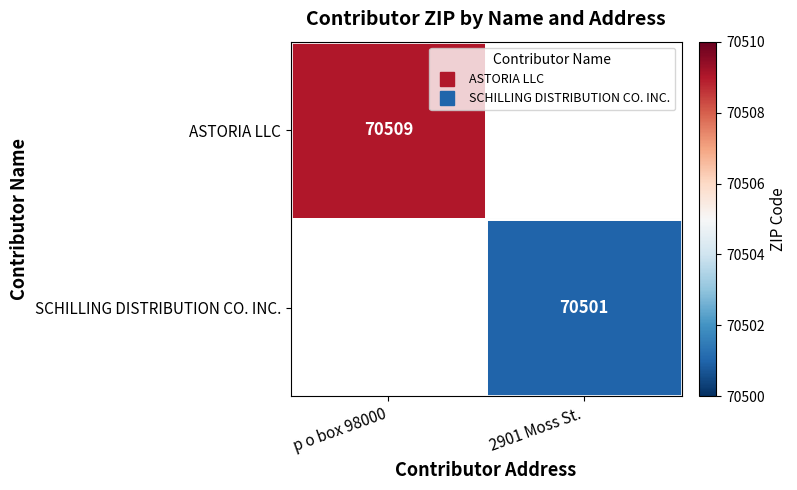

Between 2901 Moss St. and p o box 98000, which is larger?

p o box 98000